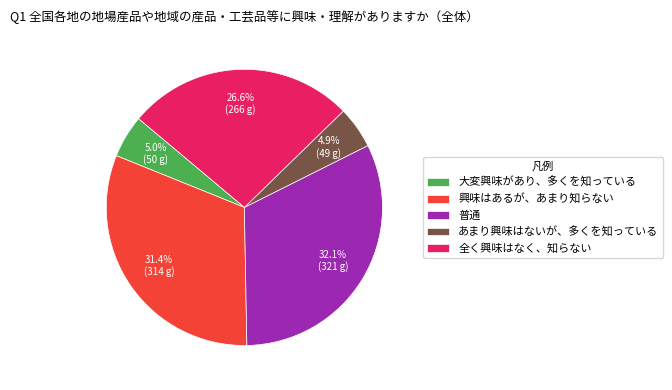

Which category has the biggest portion of the pie?

普通